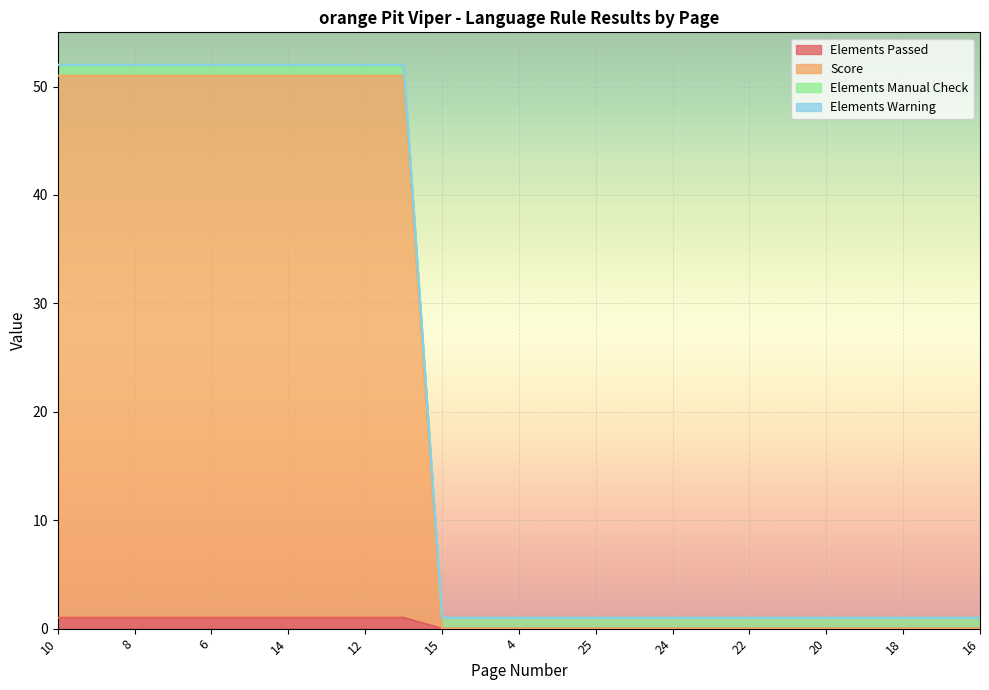

How many values in Elements Passed are above zero?

10